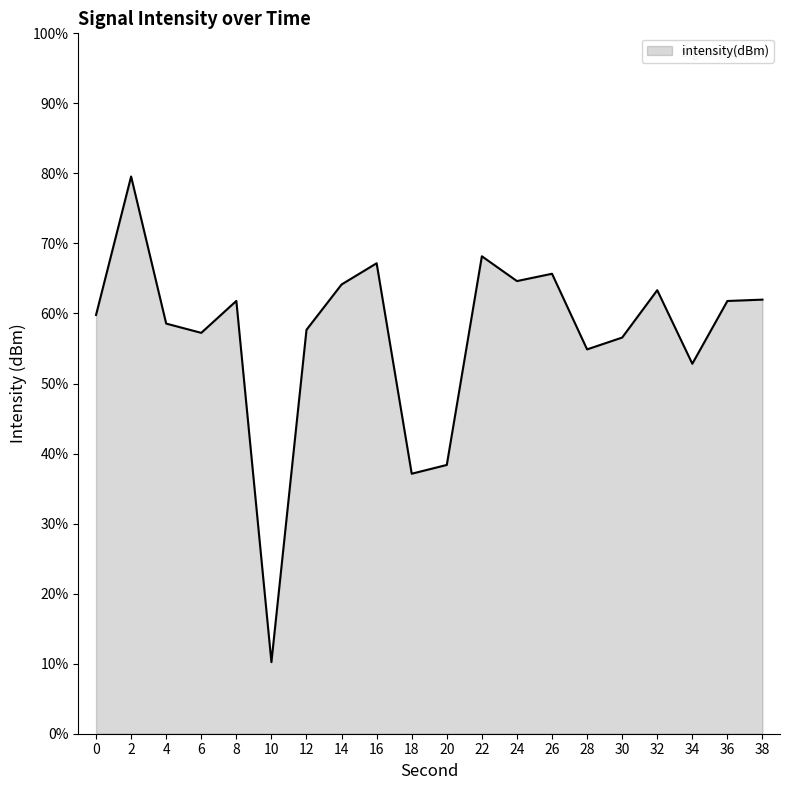

What is the approximate value at 8?

61.8